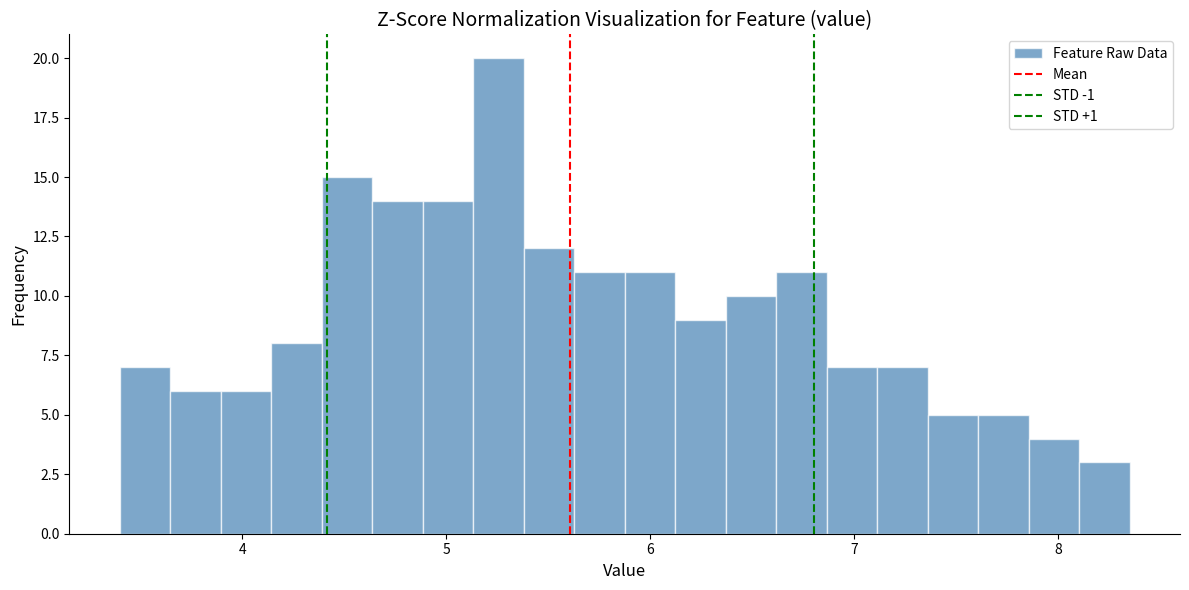

Around what value on the x-axis is the tallest bar? Give the approximate position of its centre, as read against the axis.

5.3